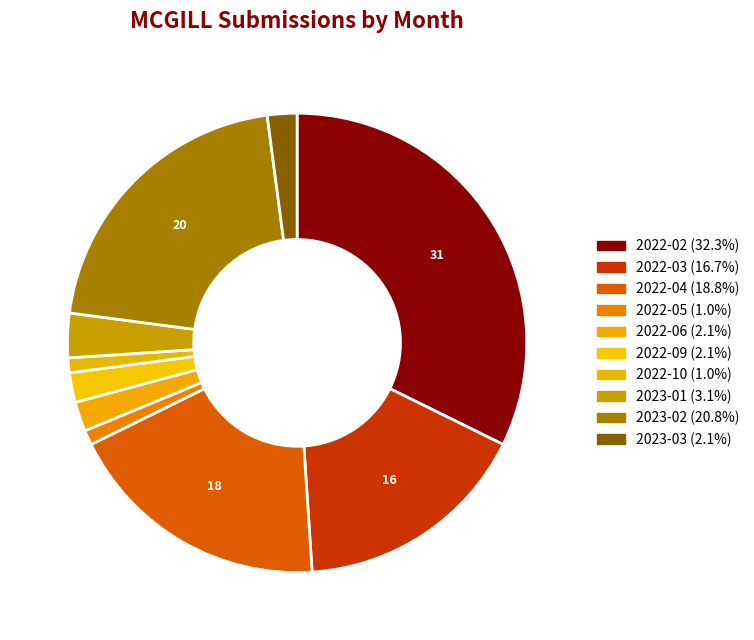

Which category has the biggest portion of the pie?

2022-02